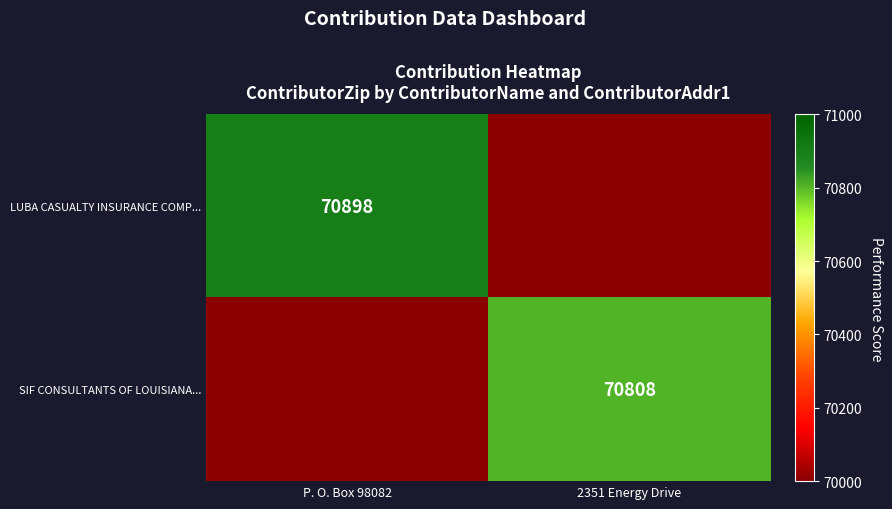

The value of SIF CONSULTANTS OF LOUISIANA... at 2351 Energy Drive is 70808. True or false?

True